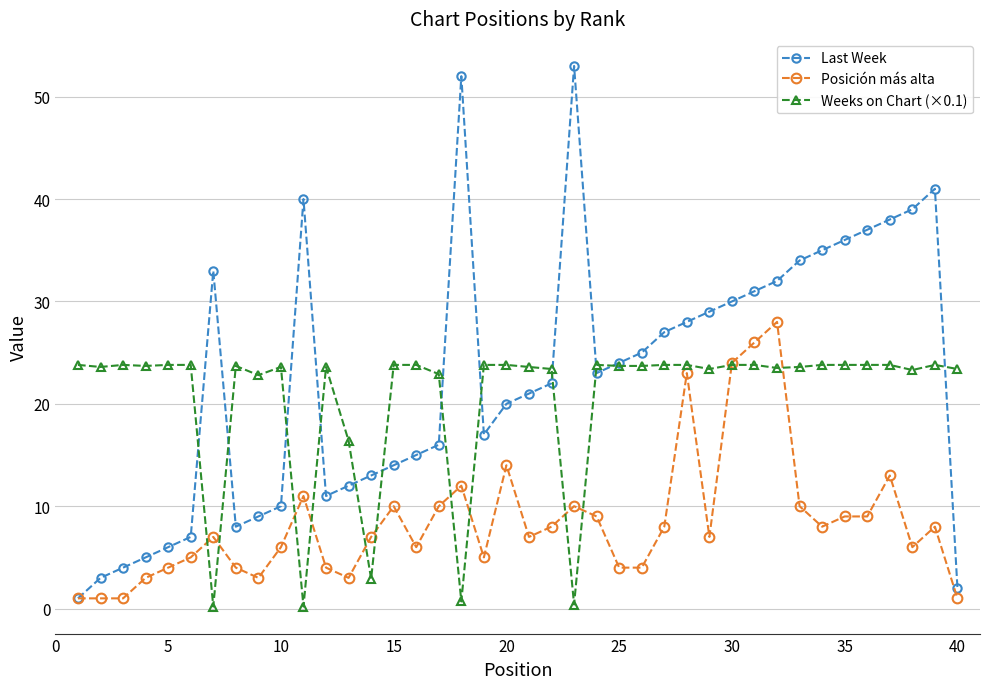

List the series in order of their peak value, lowest first.

Weeks on Chart (×0.1), Posición más alta, Last Week